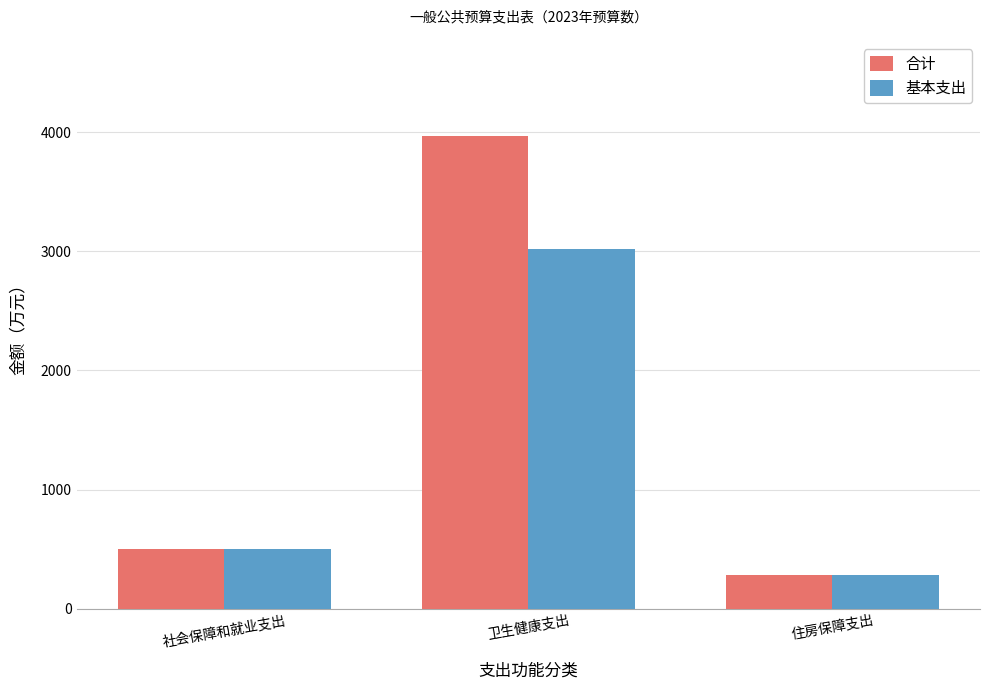

Reading right to left, transcribe all the data shown in this chart.

合计: 284.8	3965.5	505.3
基本支出: 284.8	3018.4	505.3